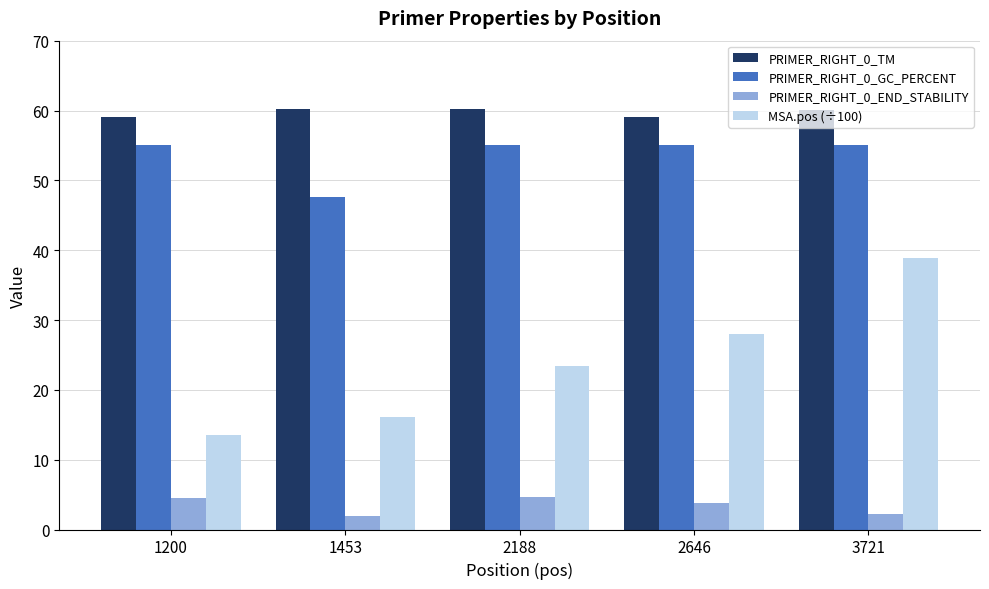

At how many categories does at least one series exceed 45?

5